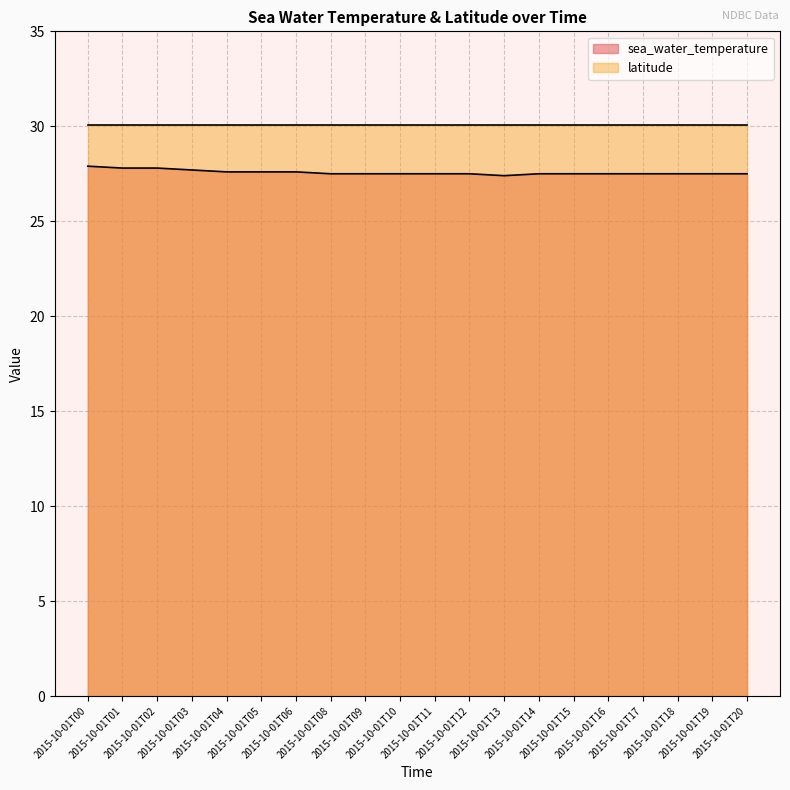

At which label is the value closest to 27?

2015-10-01T13